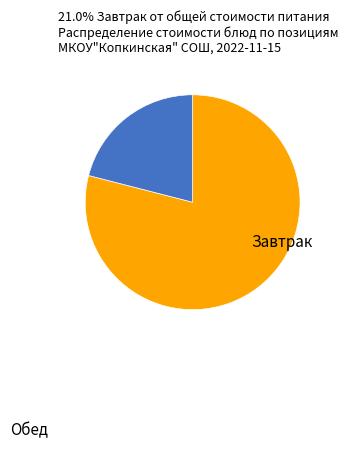

Is there any slice that represents more than half of the pie?

Yes